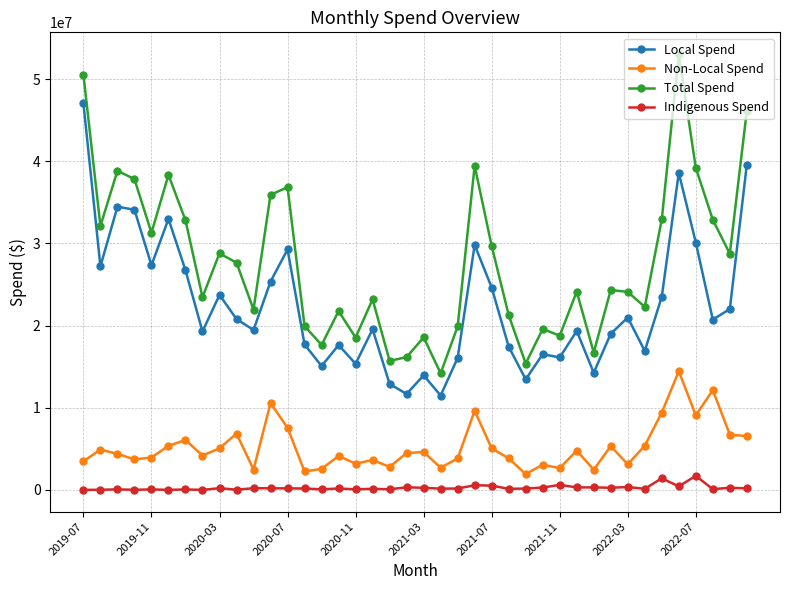

What is the sum of all Indigenous Spend values?

10463391.9